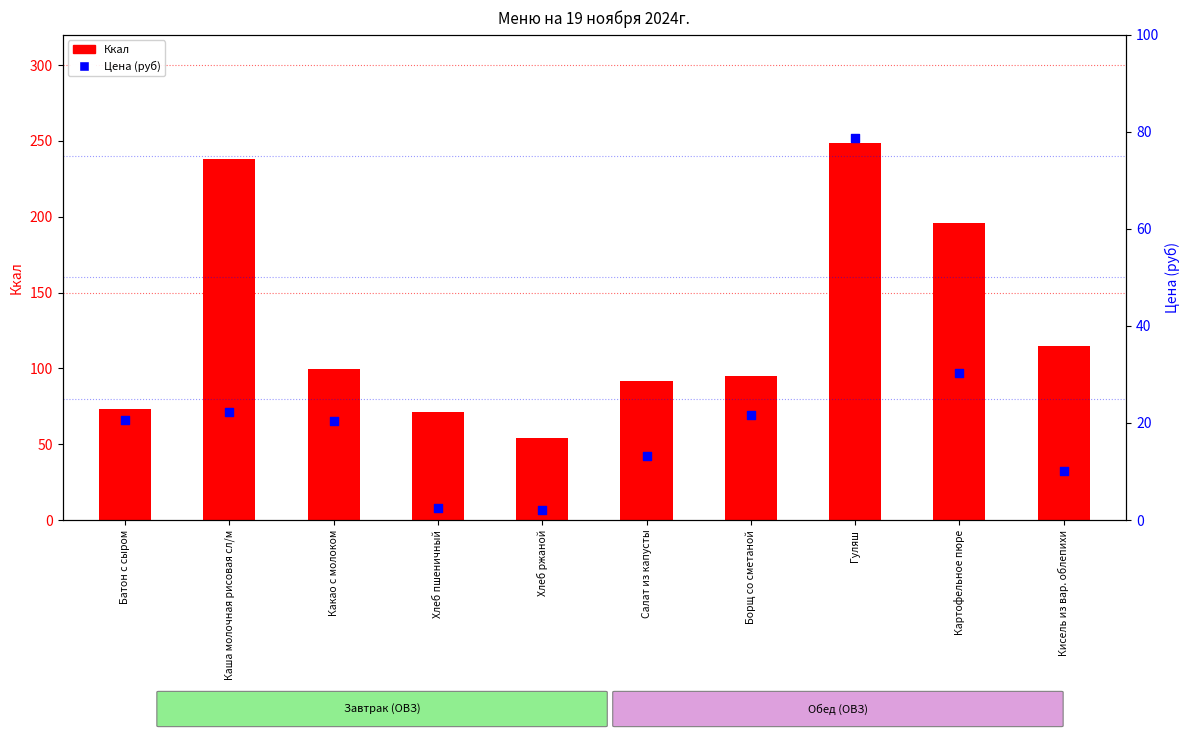

Which series contains the highest Y value?

Ккал